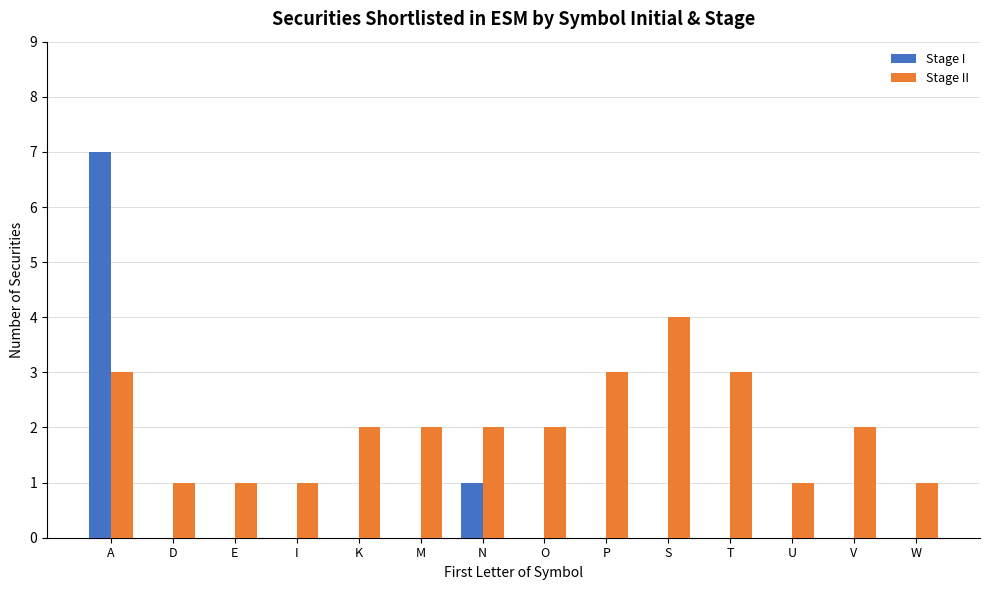

At which category is the sum across all series the highest?

A